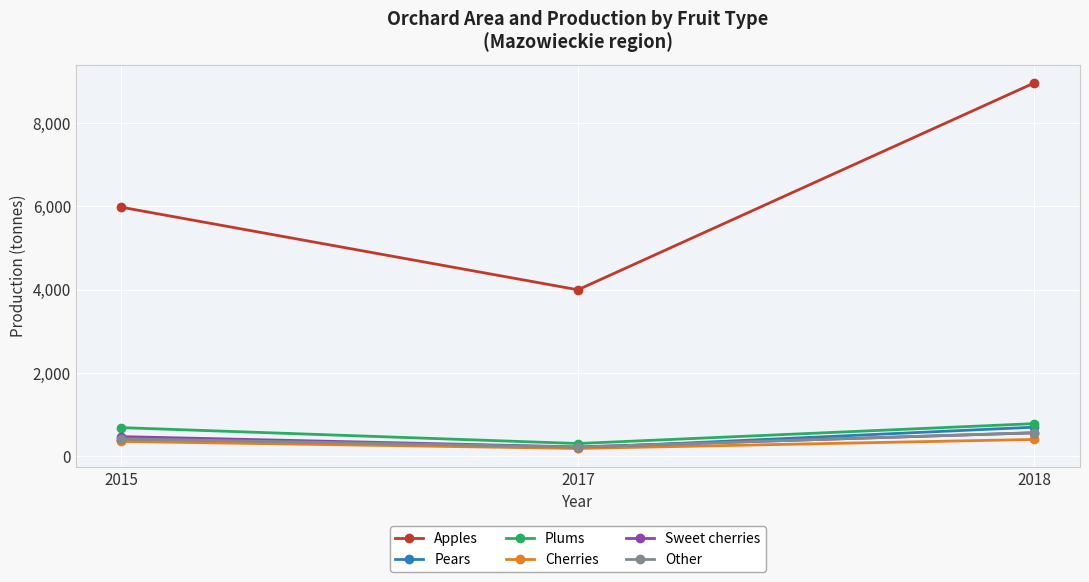

Rank the categories by Plums value from lowest to highest.

2017, 2015, 2018